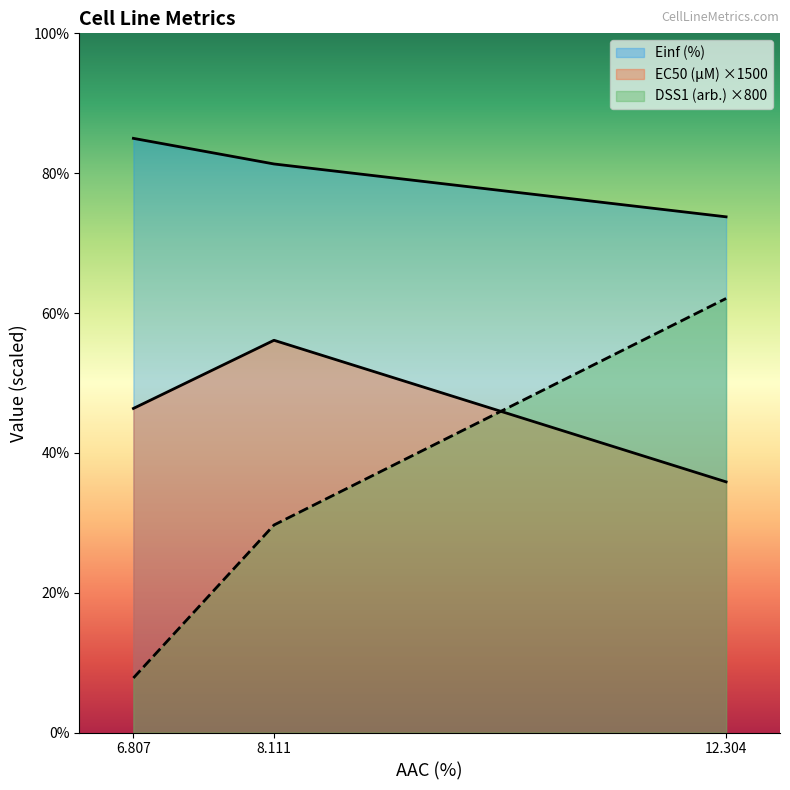

What is the value of the DSS1 (arb.) point at the 1st from the left?

7.8